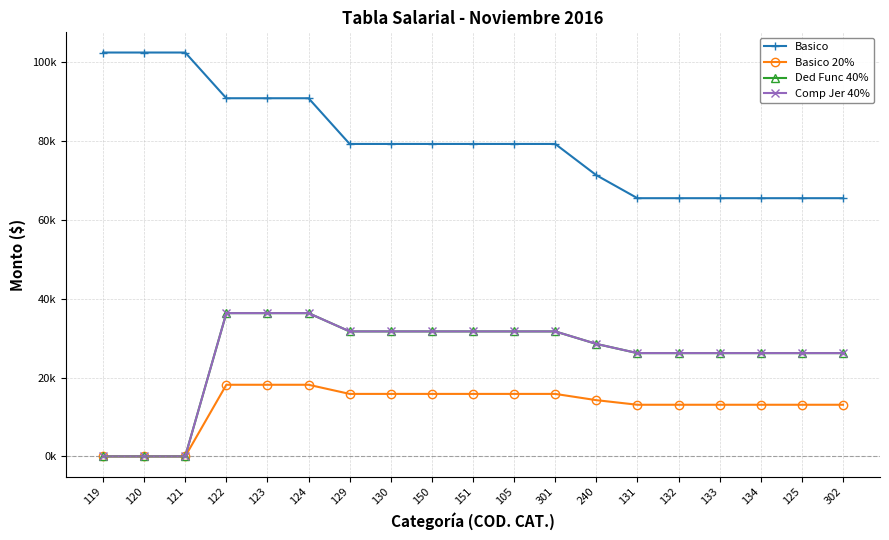

What is the total value across all series at 121?

102389.7